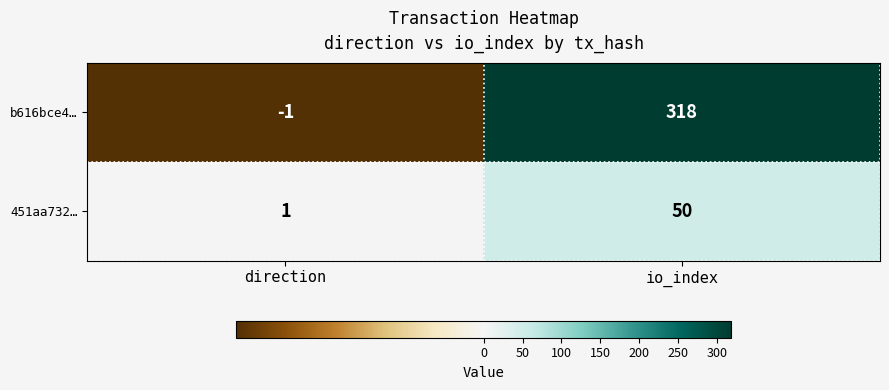

Which series changed the most between direction and io_index?

b616bce4…